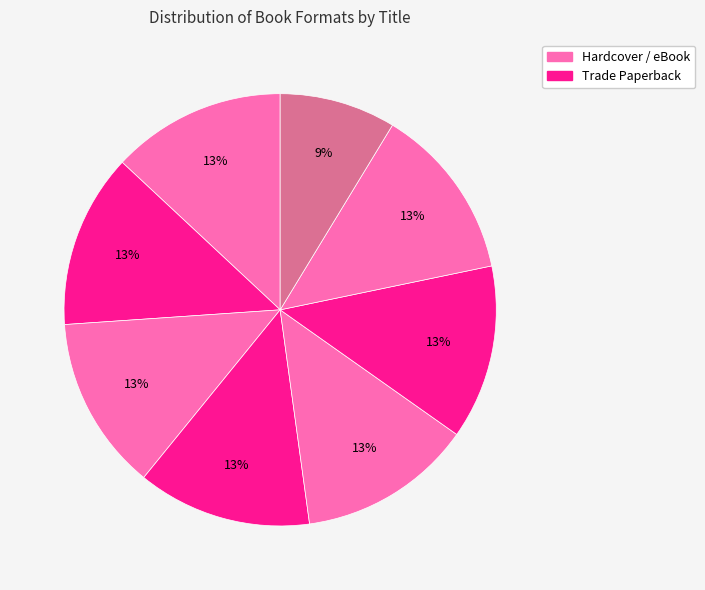

How many slices are in this pie chart?

8